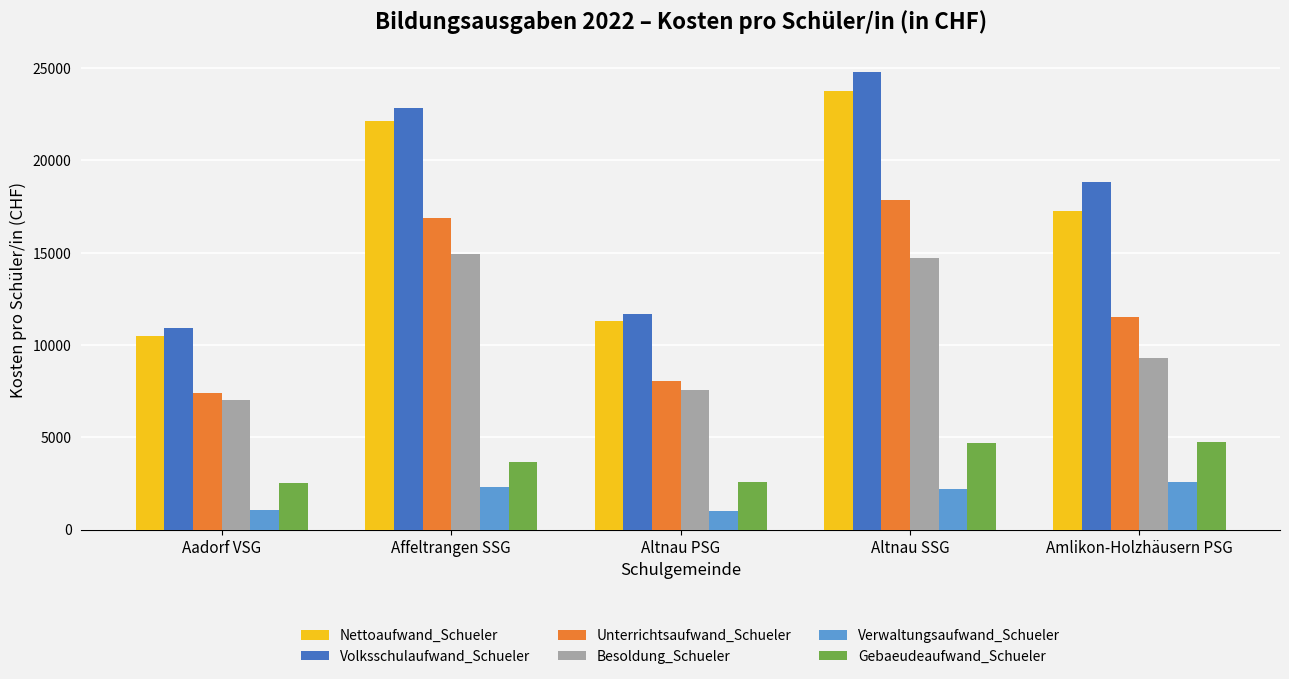

Is the value of Nettoaufwand_Schueler at Altnau PSG greater than the value of Gebaeudeaufwand_Schueler at Altnau PSG?

Yes